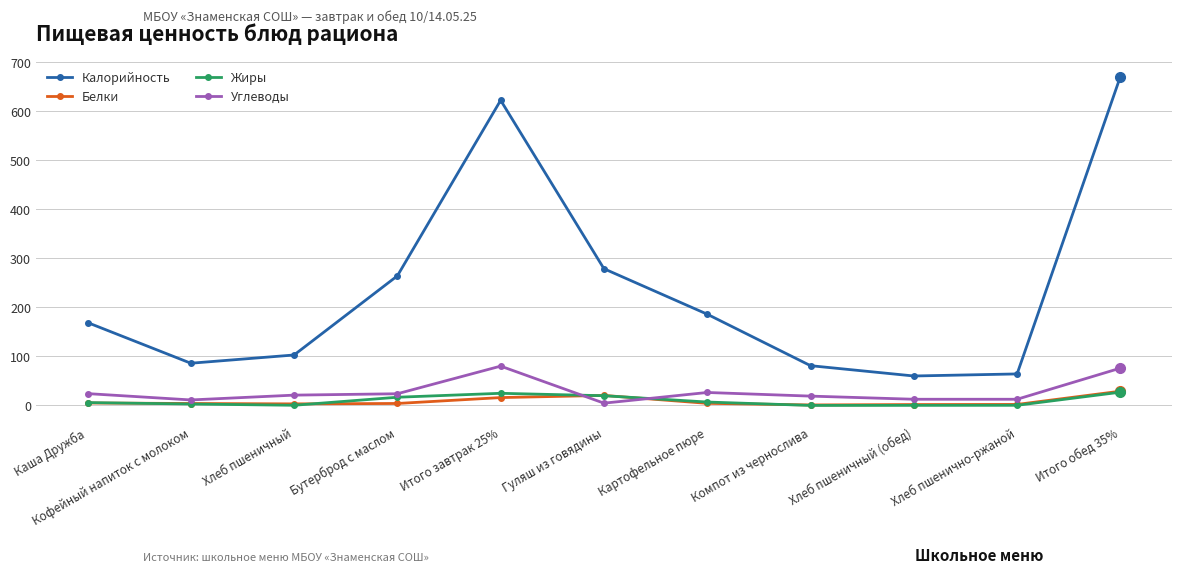

The Калорийность series shows 862.6 at Итого завтрак 25%. True or false?

False